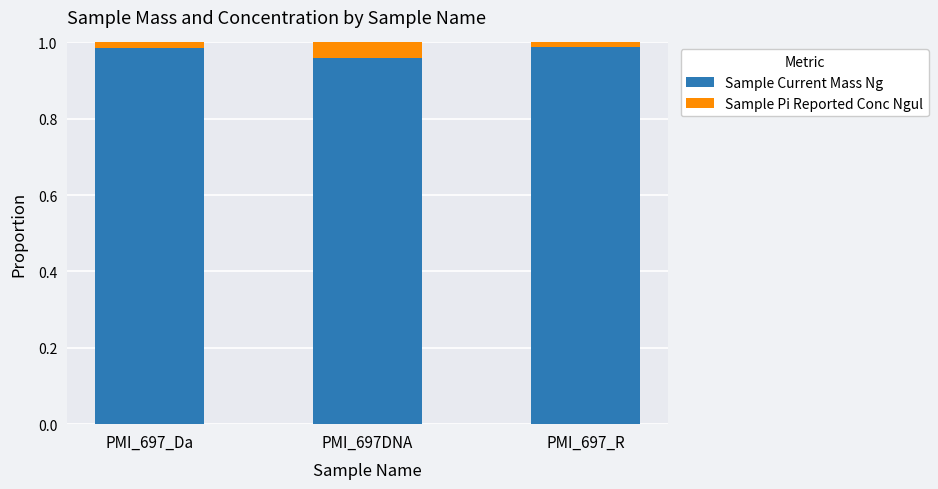

Which category has the lowest value in the Sample Current Mass Ng series?

PMI_697DNA